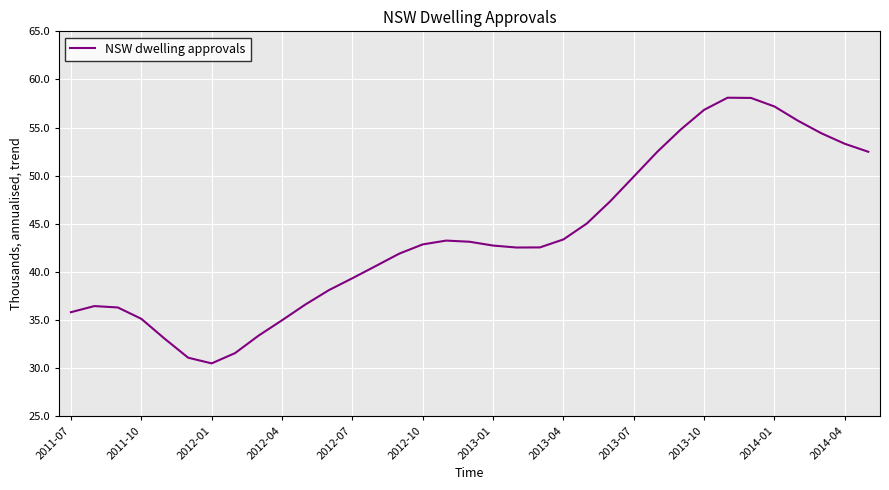

What is the difference between the maximum and minimum values?

27.6